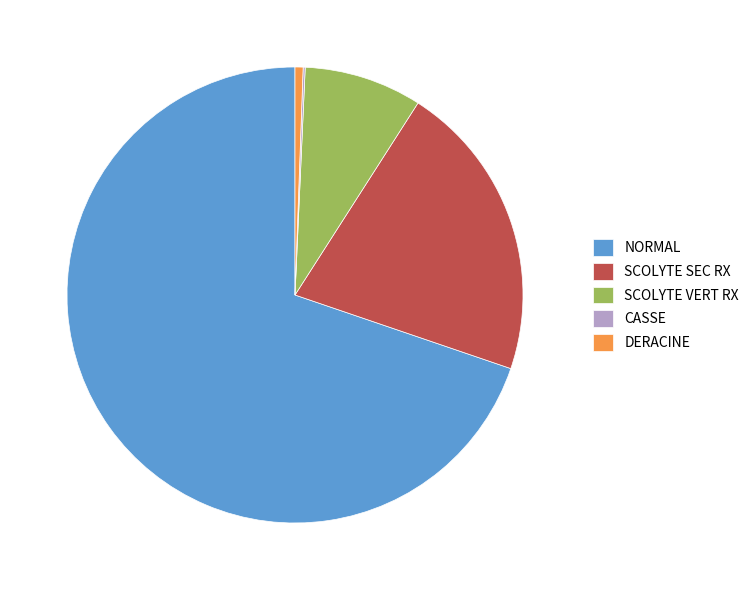

Between NORMAL and SCOLYTE SEC RX, which is larger?

NORMAL